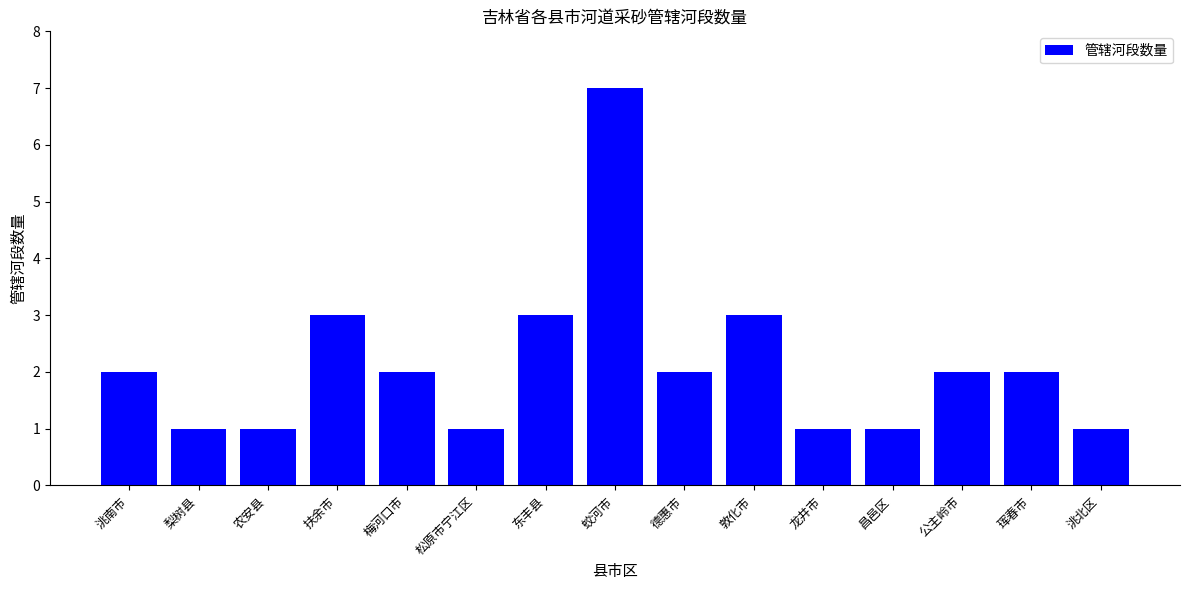

What is the maximum value shown in the chart?

7